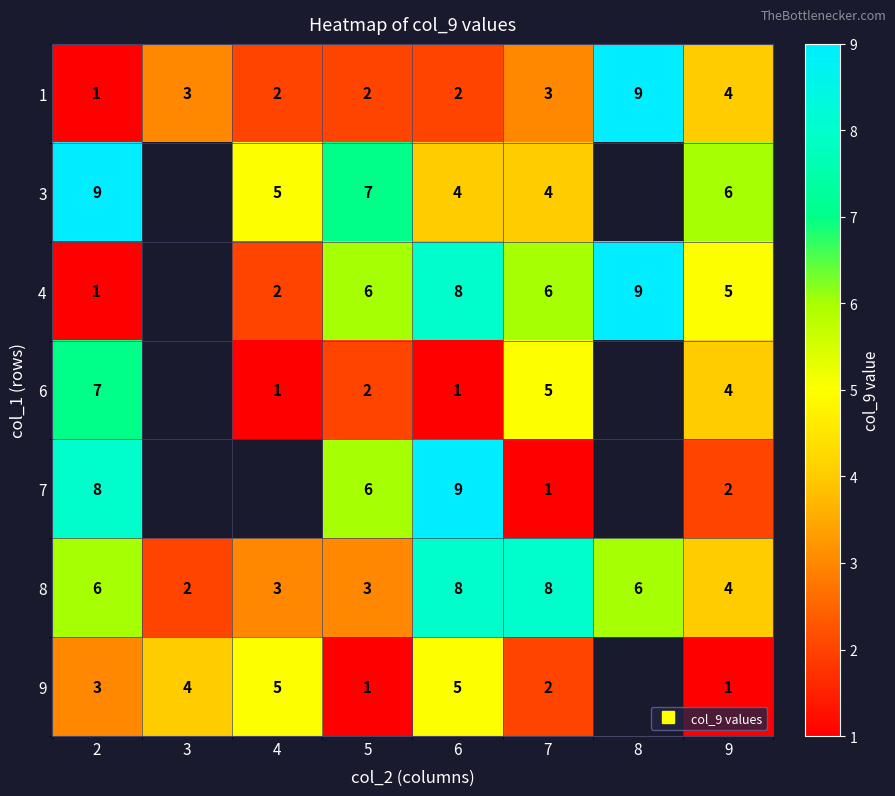

Where is 8 nearest to the value 5?

2